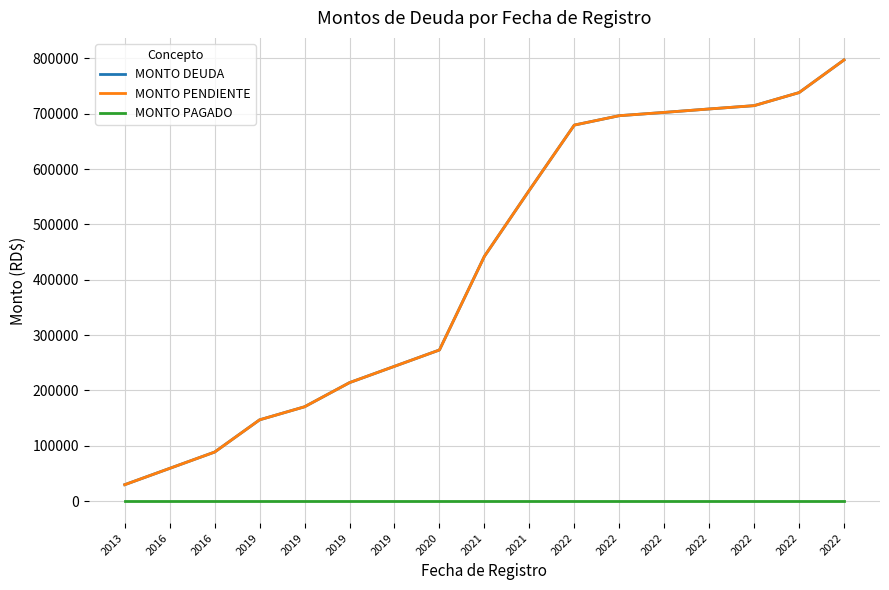

Reading right to left, transcribe all the data shown in this chart.

MONTO DEUDA: 797199.0	738199.0	714599.0	708597.2	702372.9	696427.8	679455.6	561750.6	442198.9	272963.5	243463.5	213963.5	170333.0	146733.0	88500.0	59000.0	29500.0
MONTO PENDIENTE: 797199.0	738199.0	714599.0	708597.2	702372.9	696427.8	679455.6	561750.6	442198.9	272963.5	243463.5	213963.5	170333.0	146733.0	88500.0	59000.0	29500.0
MONTO PAGADO: 0.0	0.0	0.0	0.0	0.0	0.0	0.0	0.0	0.0	0.0	0.0	0.0	0.0	0.0	0.0	0.0	0.0